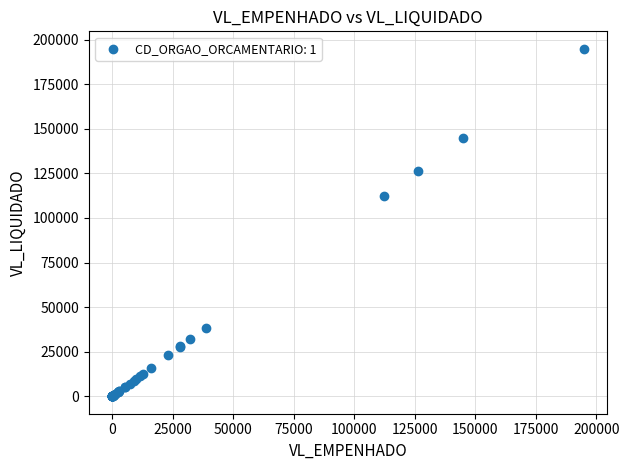

What Y value in the scatter plot is closest to 97419?

112446.8